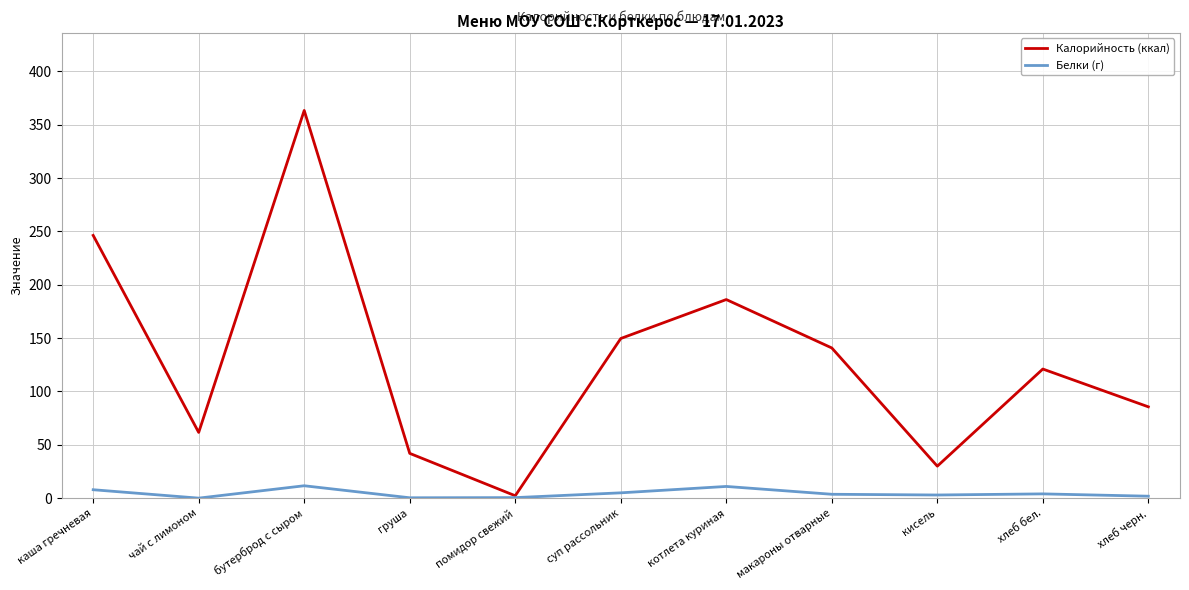

At which category is the sum across all series the highest?

бутерброд с сыром